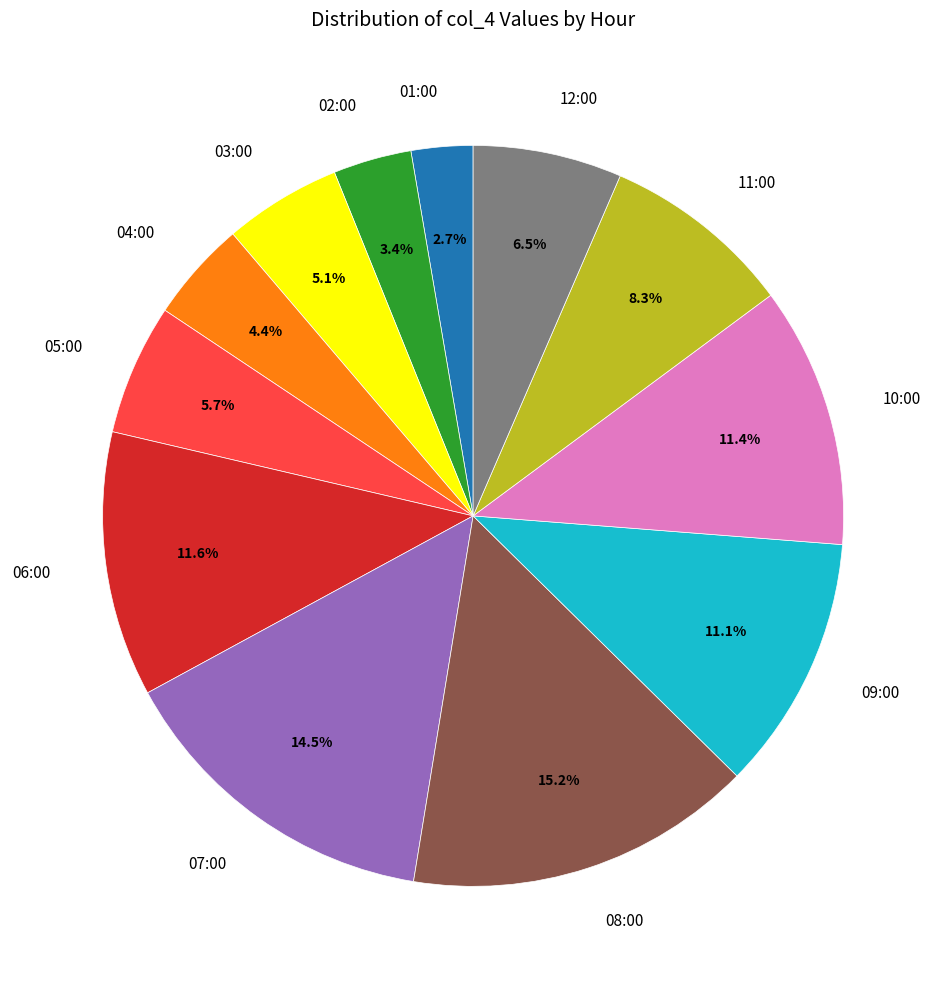

To the nearest percent, what is the difference between the 11:00 and 03:00 slice percentages?

3%